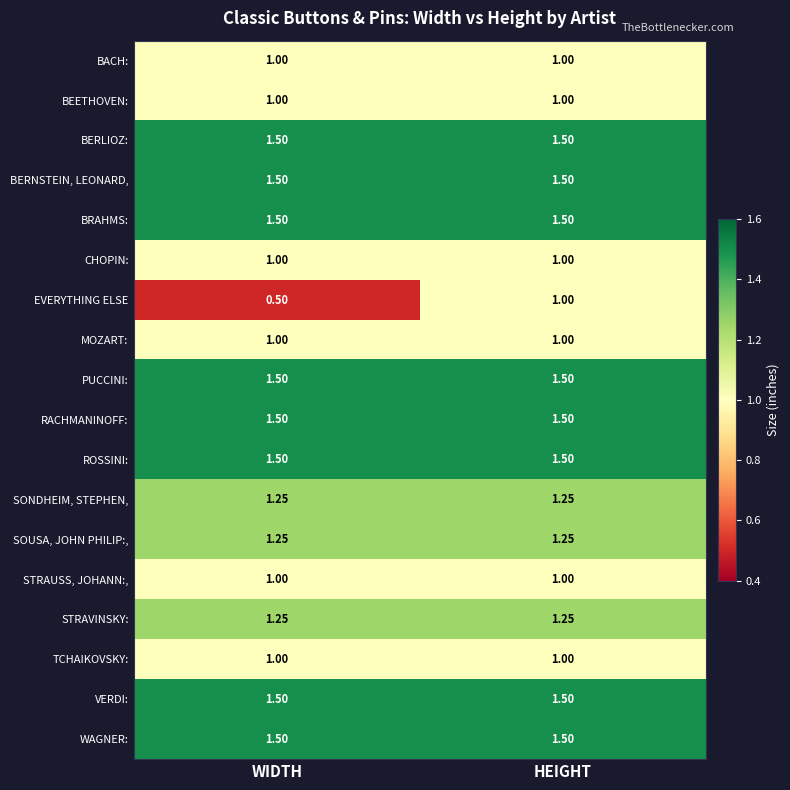

At which category does the chart reach its minimum across all series?

WIDTH